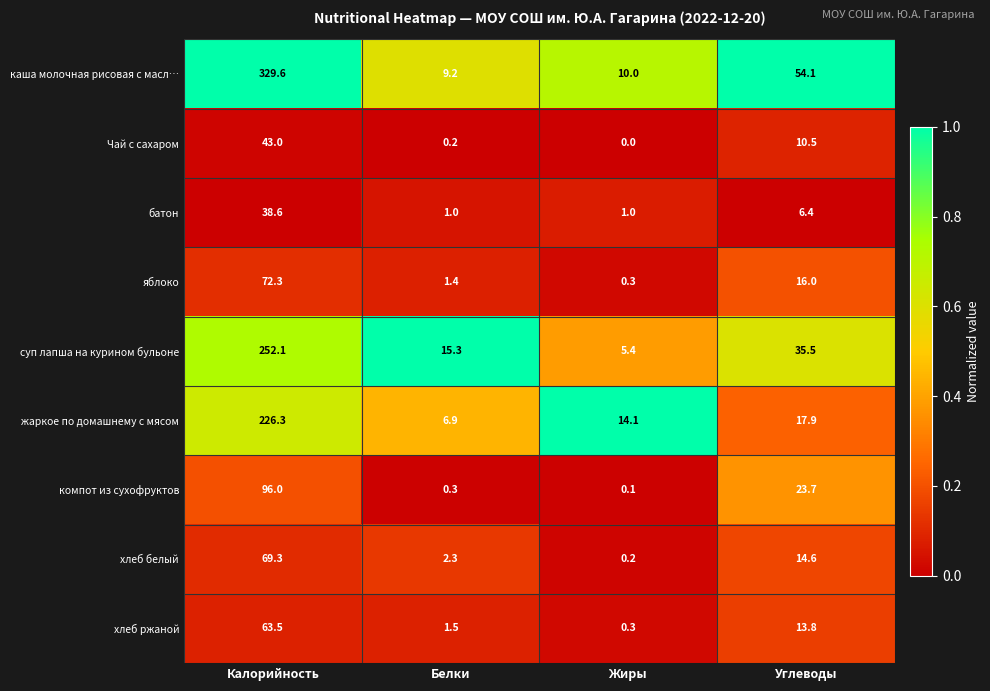

Which series has the largest total across all categories?

каша молочная рисовая с масл…